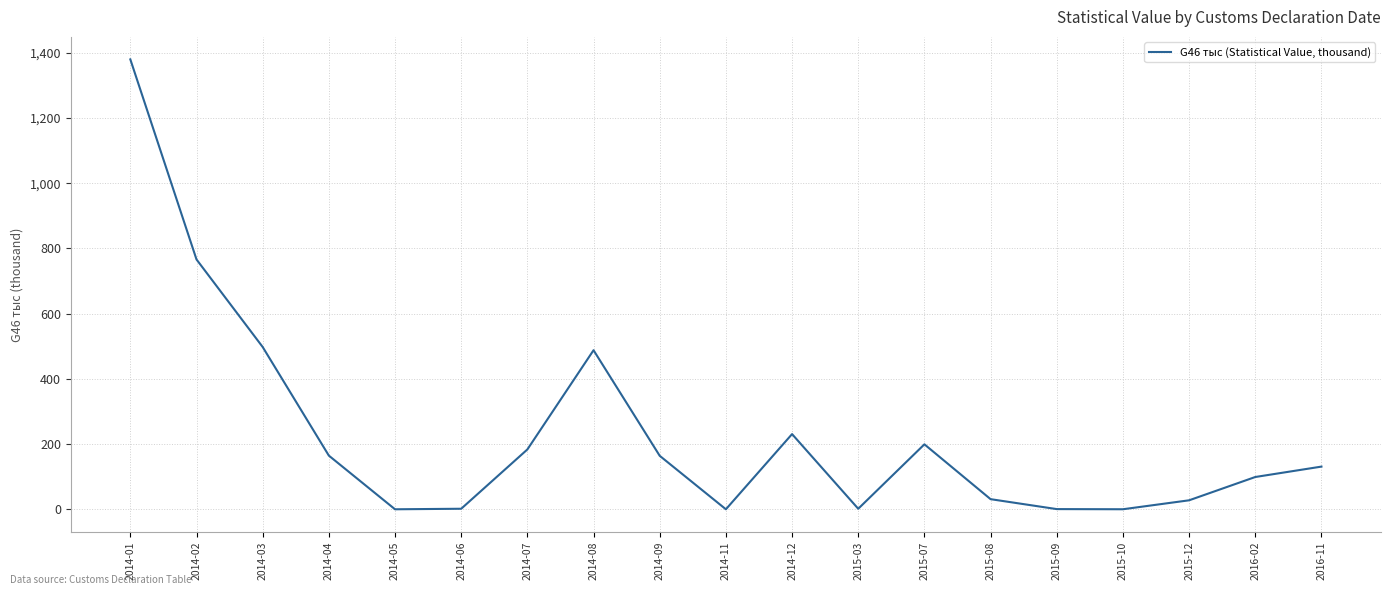

At which category does the chart reach its peak across all series?

2014-01